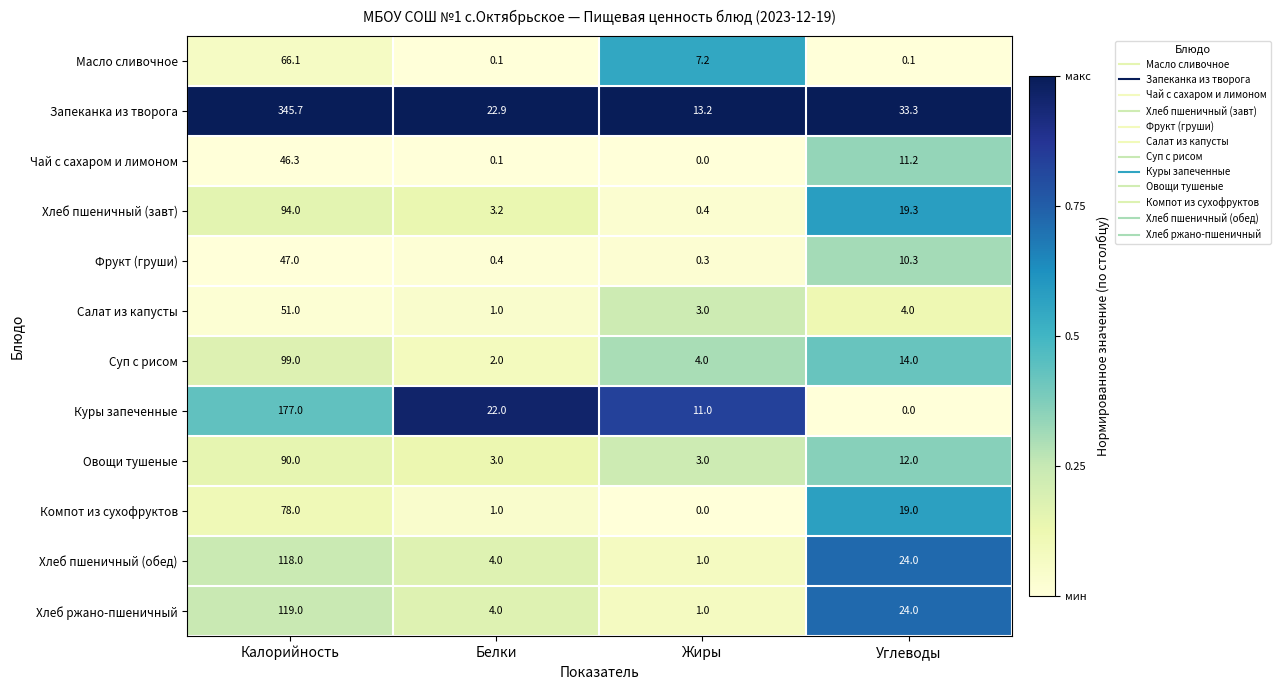

The value of Хлеб ржано-пшеничный at Углеводы is 24.0. True or false?

True